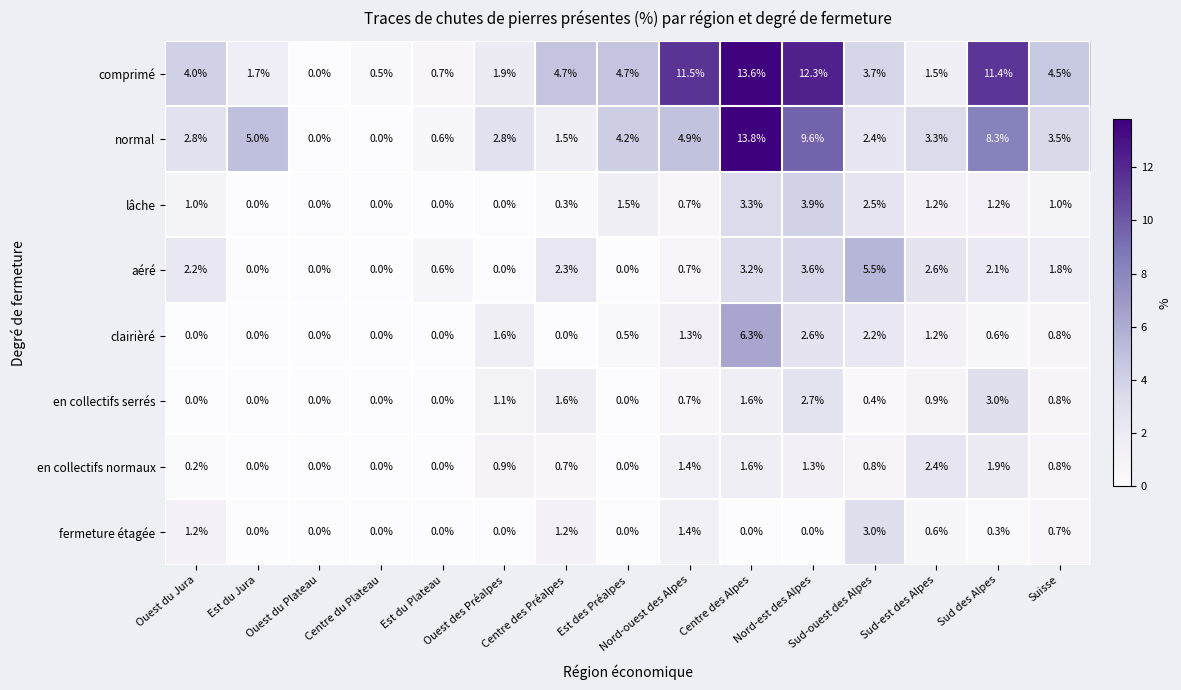

What is the total value across all series at Sud-est des Alpes?

13.7